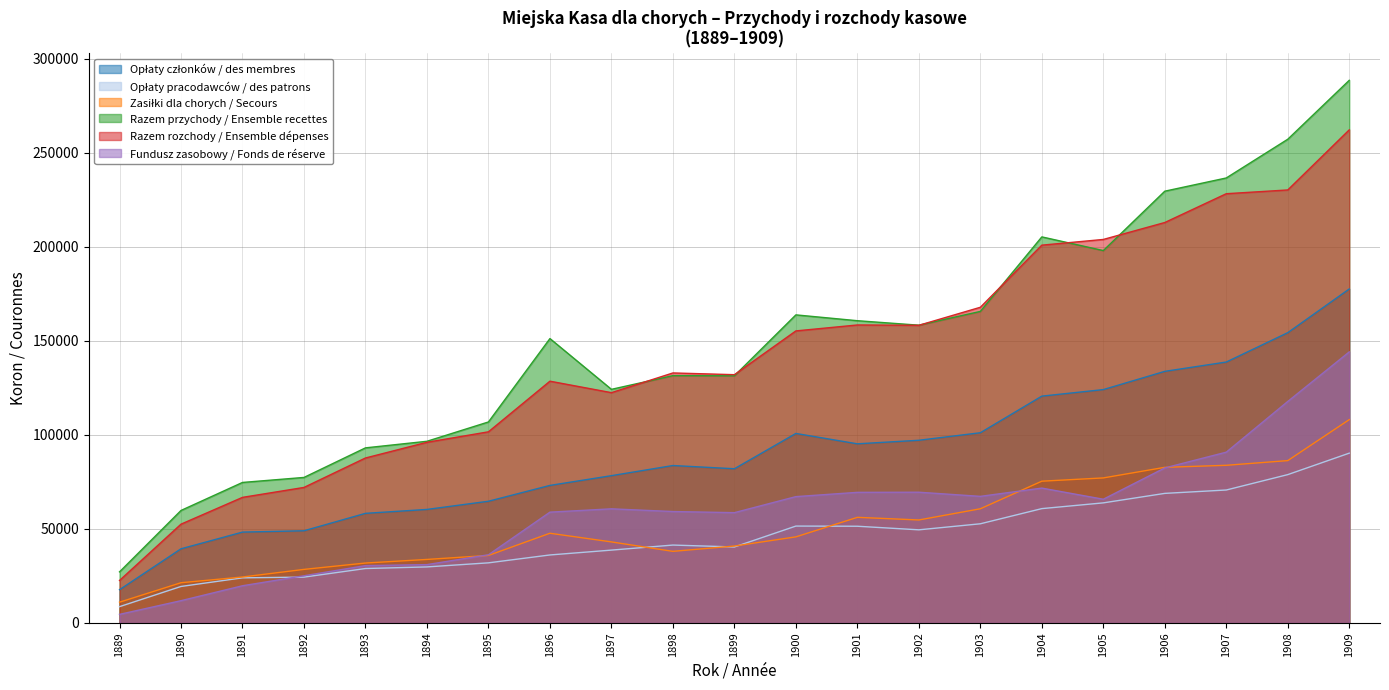

What is the difference between the Razem rozchody / Ensemble dépenses values at 1904 and 1898?

67936